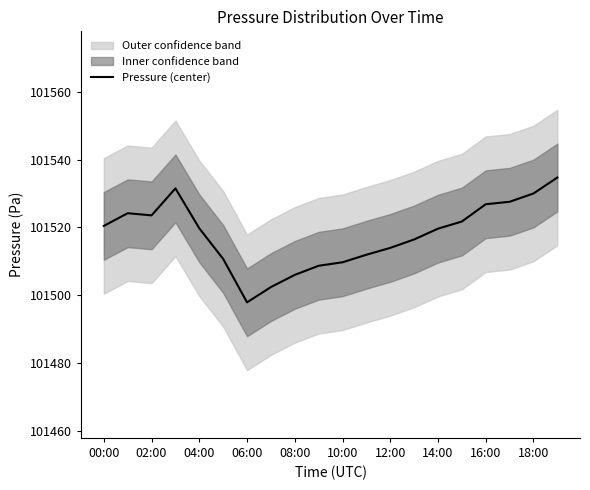

The value at 00:00 is 101520.4. True or false?

True